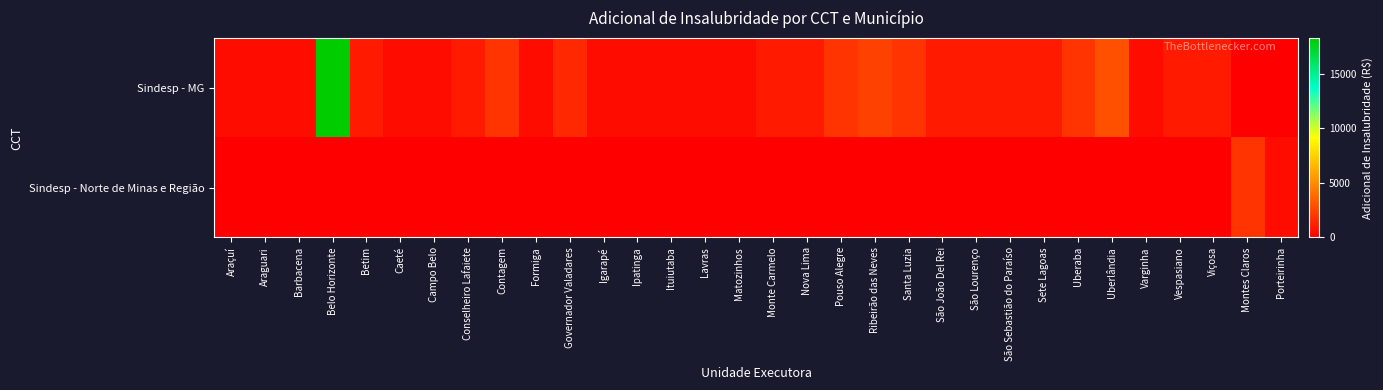

Which series has the largest total across all categories?

Sindesp - MG